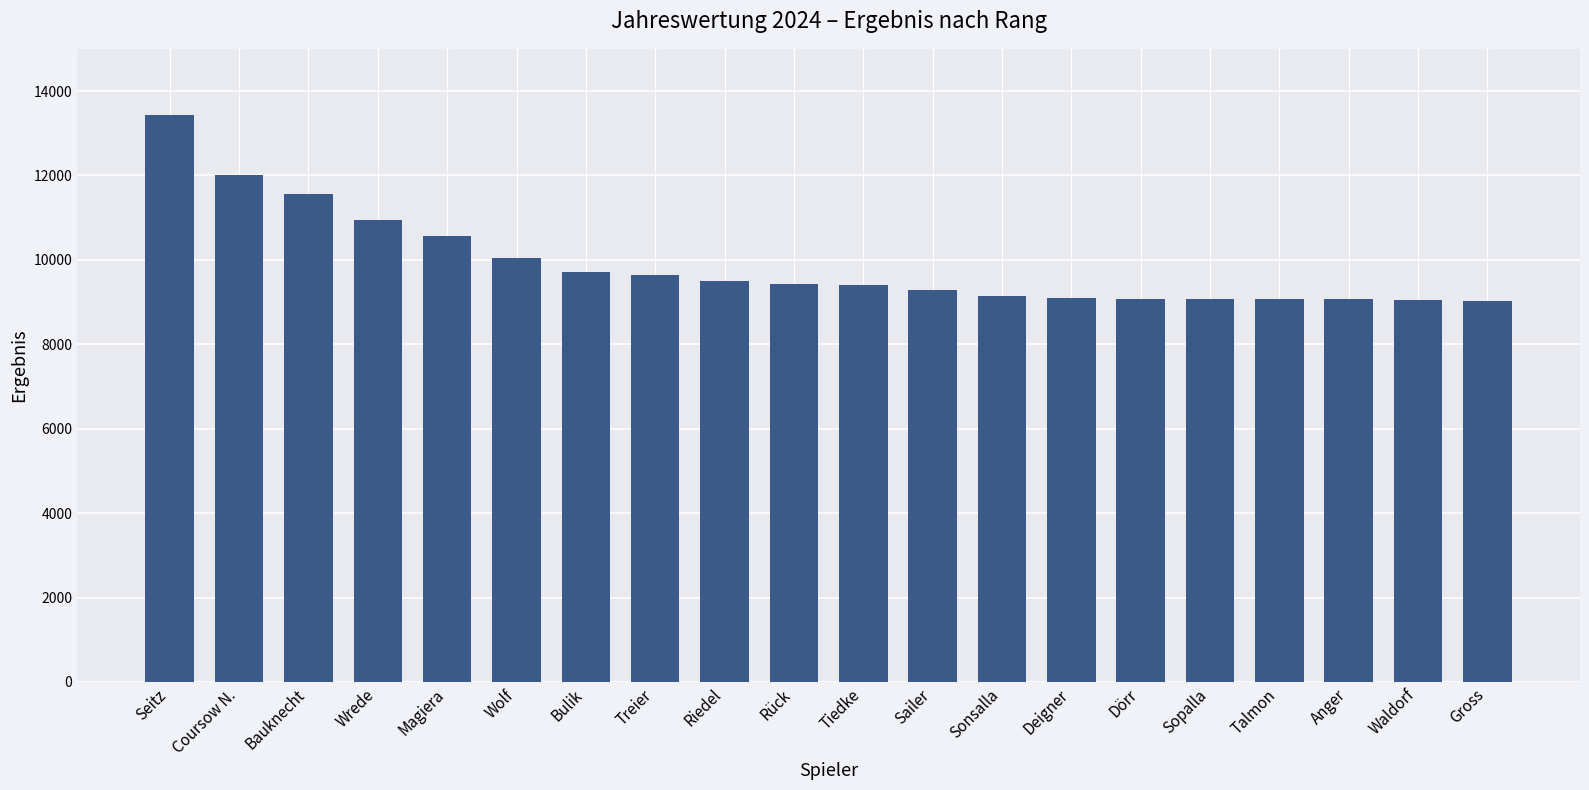

Count the number of data series in this chart.

1